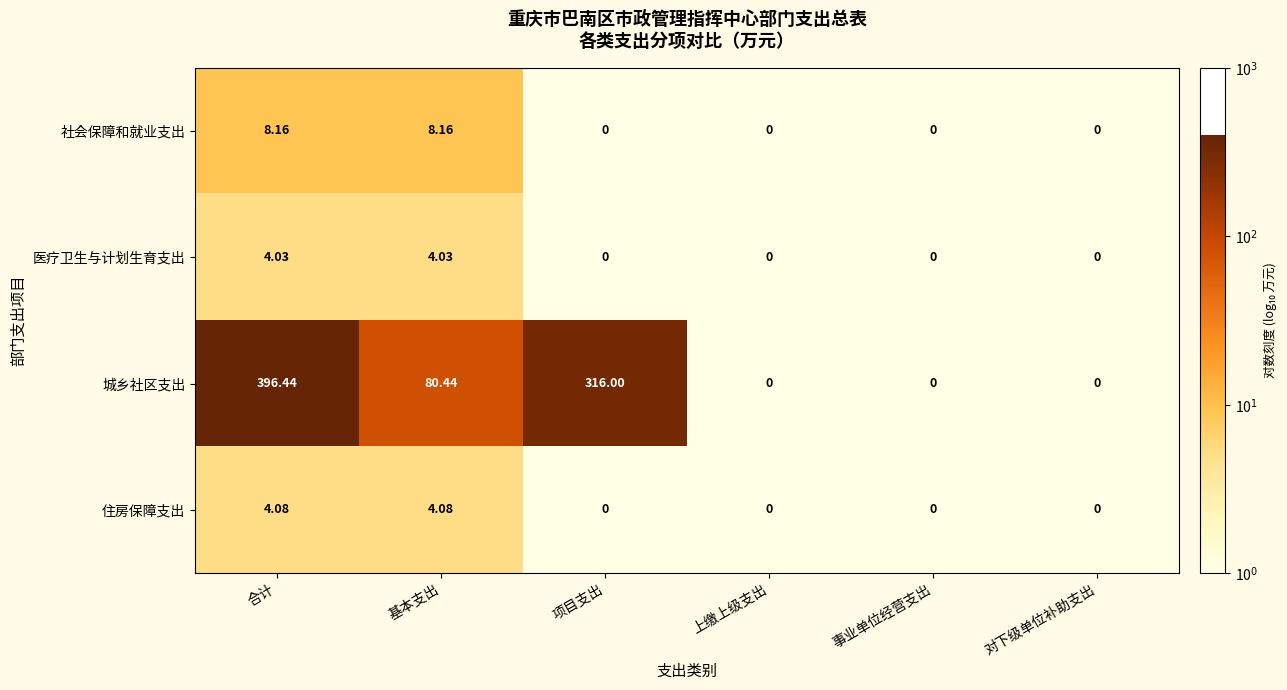

At which category does the chart reach its peak across all series?

合计